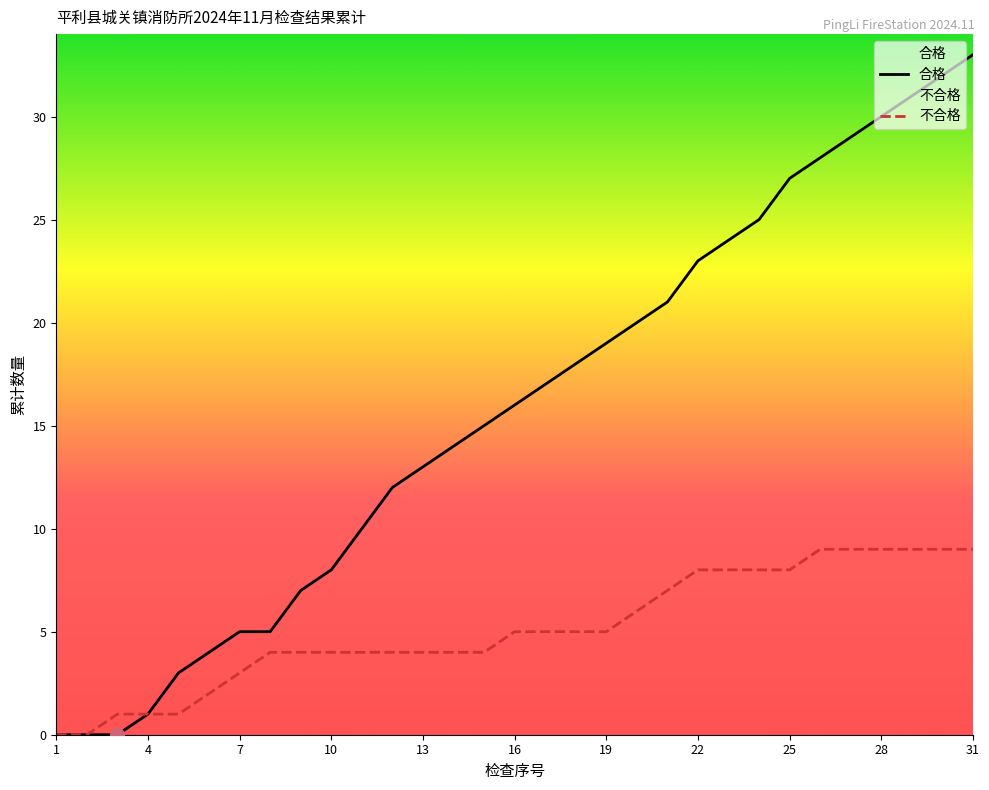

What is the sum of the 不合格 values at 13 and 15?

8